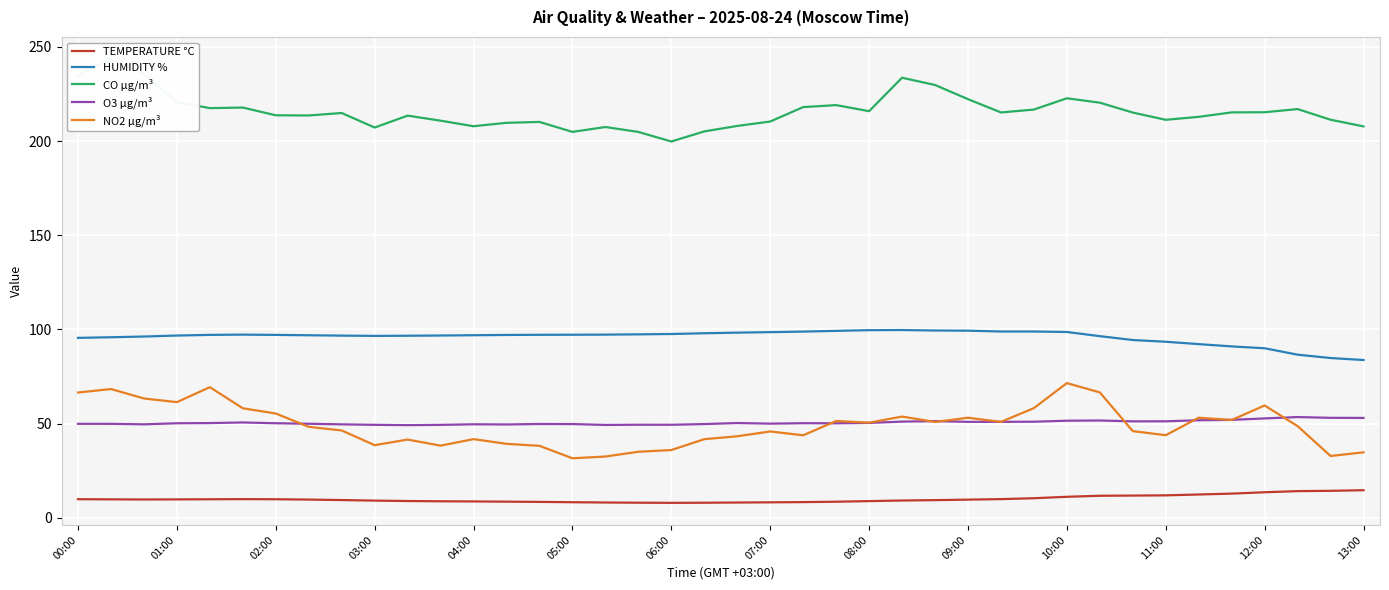

True or false: CO µg/m³ and O3 µg/m³ intersect in this chart.

False